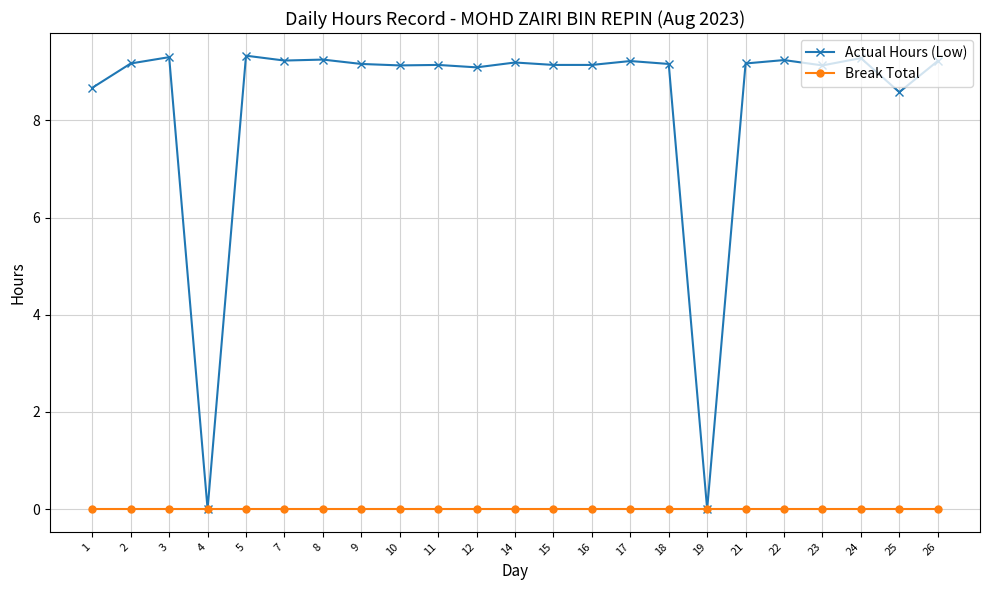

At 1, list the series in order from smallest to largest.

Break Total, Actual Hours (Low)